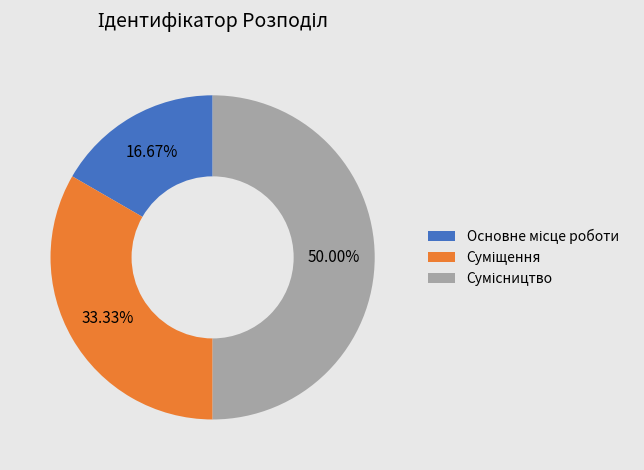

Count the number of slices in the pie.

3